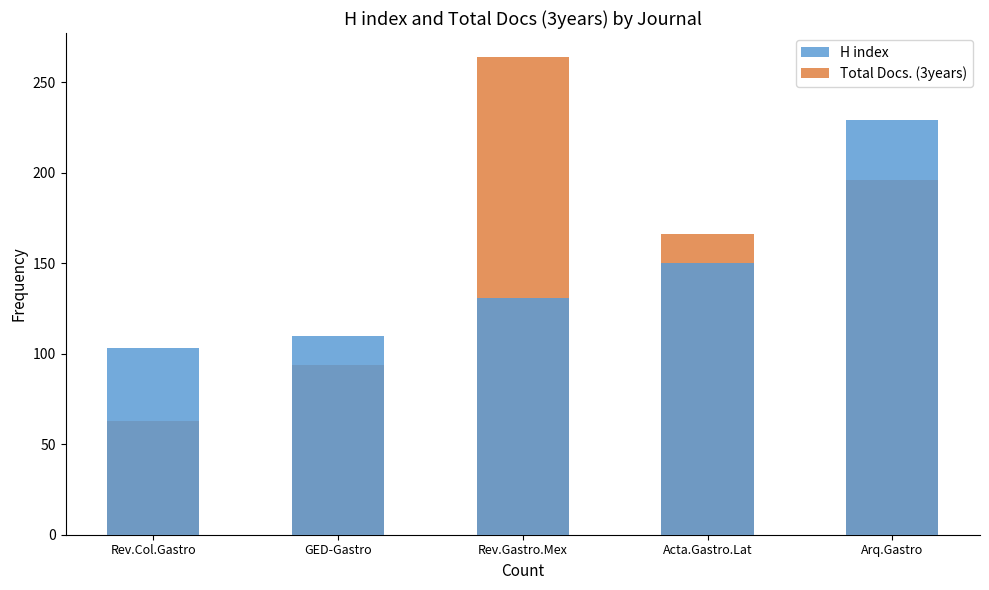

Rank the series by their average value, from highest to lowest.

Total Docs. (3years), H index